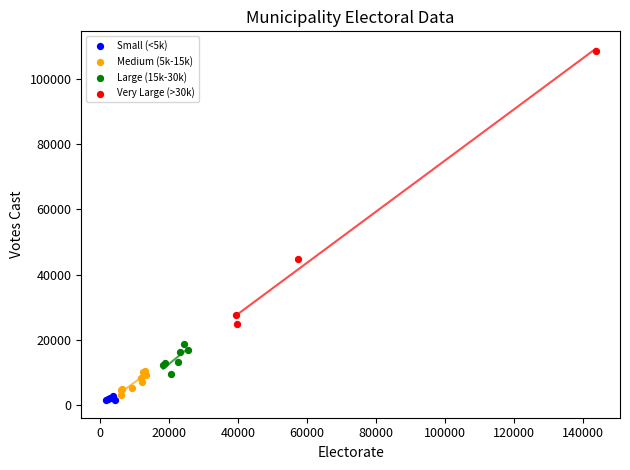

Which series reaches the minimum Y coordinate?

Small (<5k)